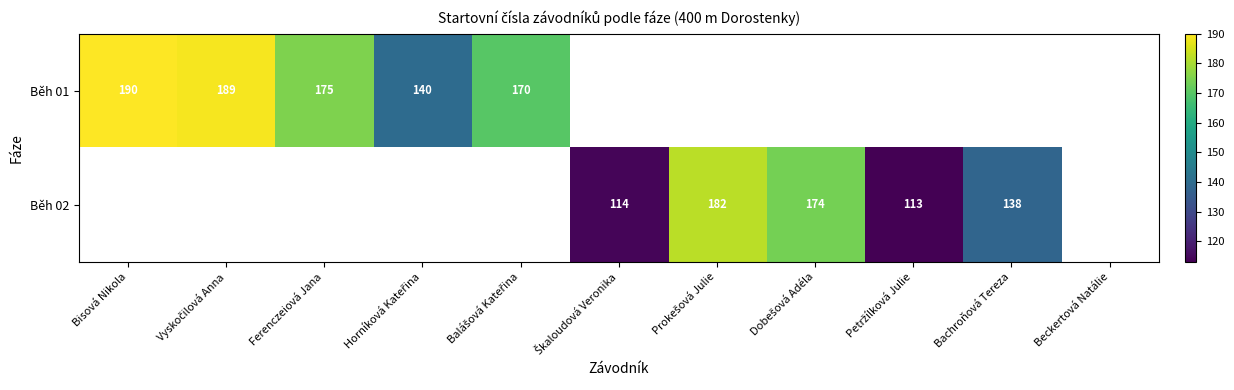

How many data points does each series have?

11